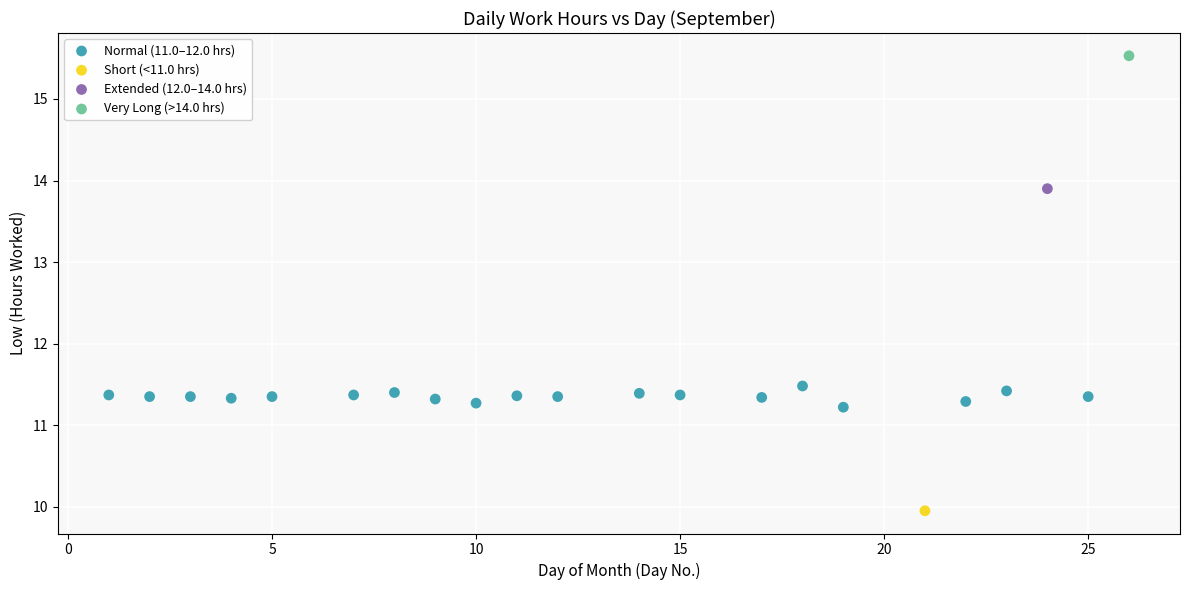

What are all the series names shown in the legend?

Normal (11.0–12.0 hrs), Short (<11.0 hrs), Extended (12.0–14.0 hrs), Very Long (>14.0 hrs)